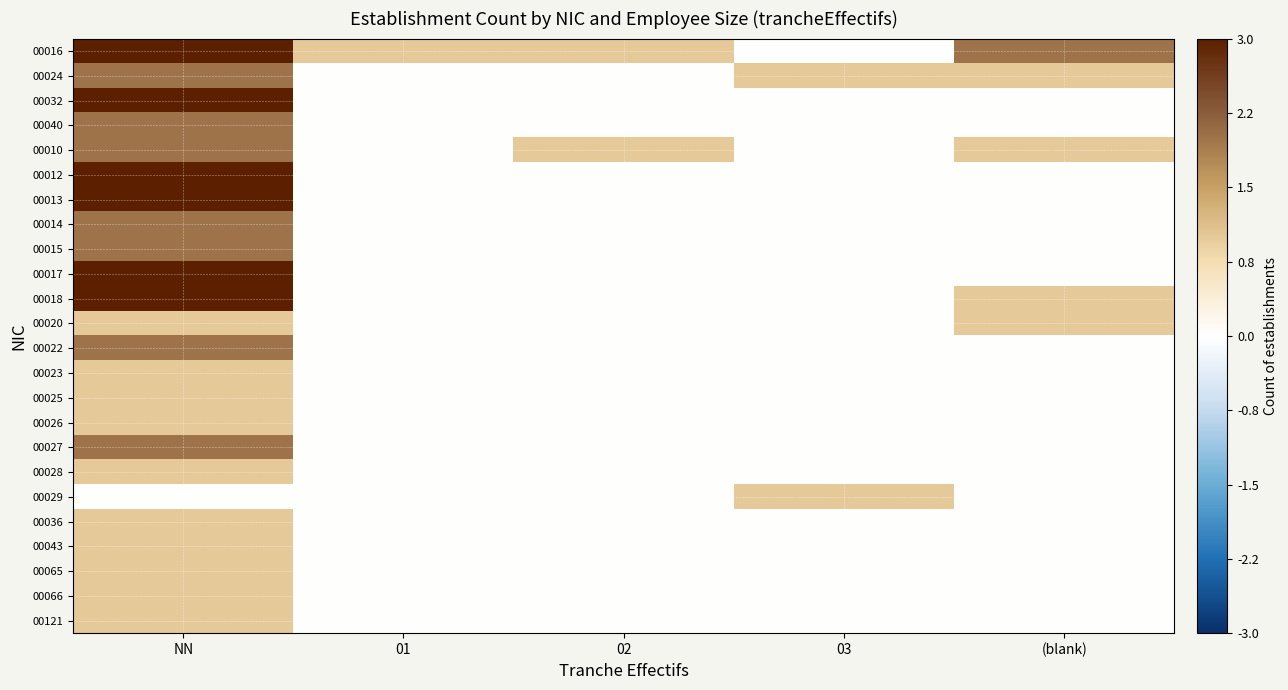

At NN, list the series in order from largest to smallest.

00016, 00032, 00012, 00013, 00017, 00018, 00024, 00040, 00010, 00014, 00015, 00022, 00027, 00020, 00023, 00025, 00026, 00028, 00036, 00043, 00065, 00066, 00121, 00029